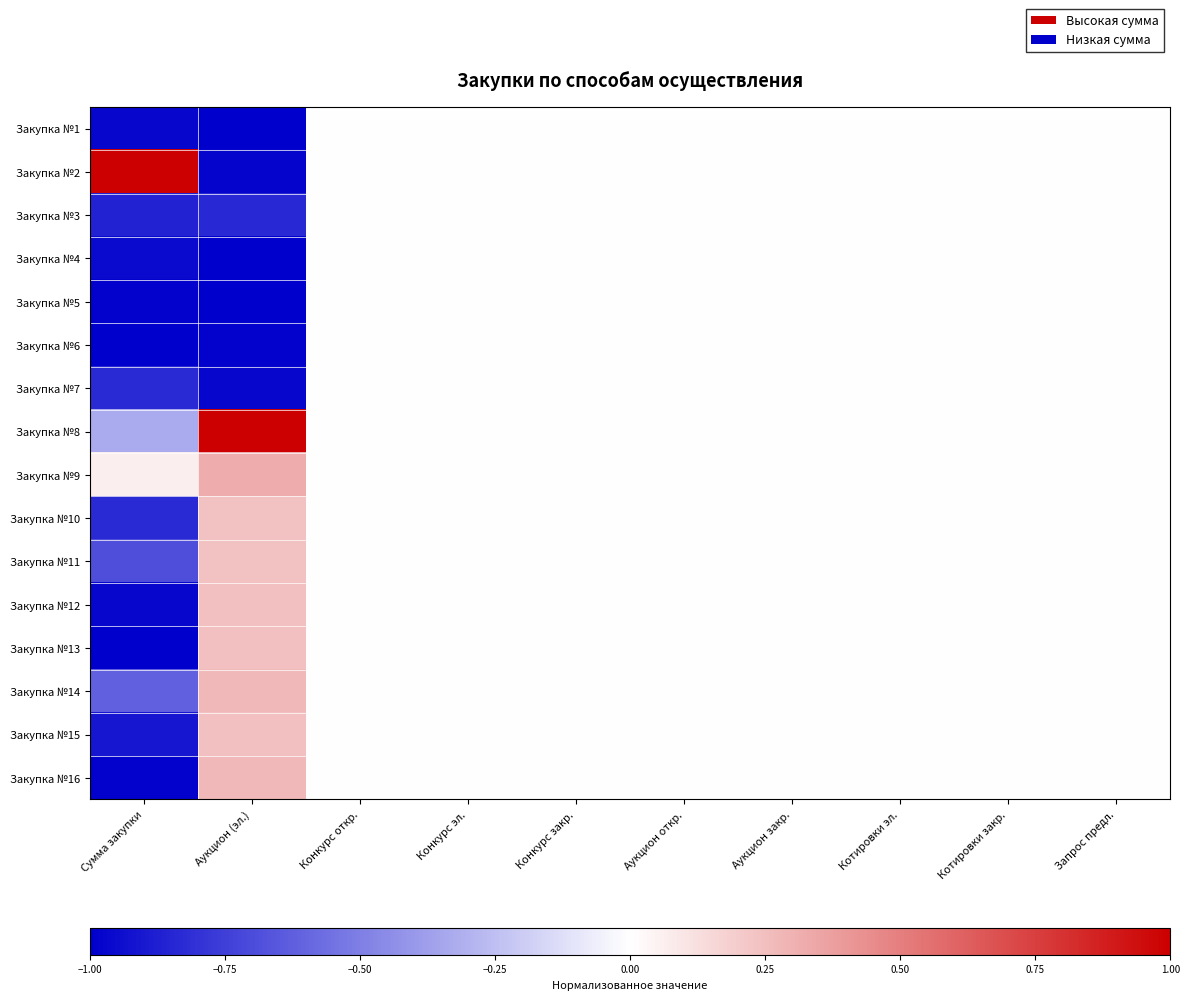

At how many categories does at least one series exceed 0?

2